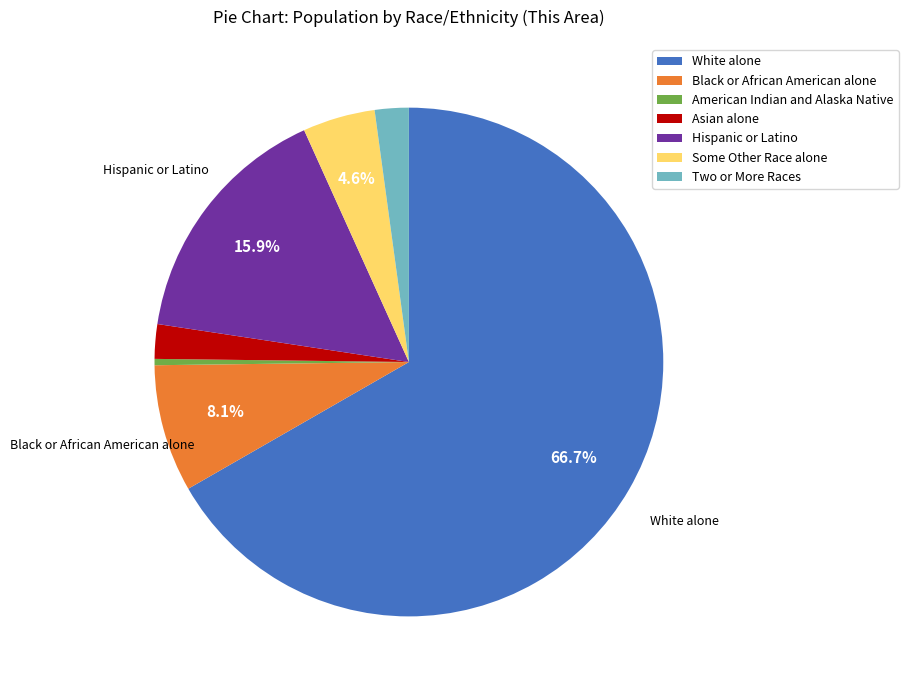

How much of the chart is everything except Some Other Race alone?

95.4%